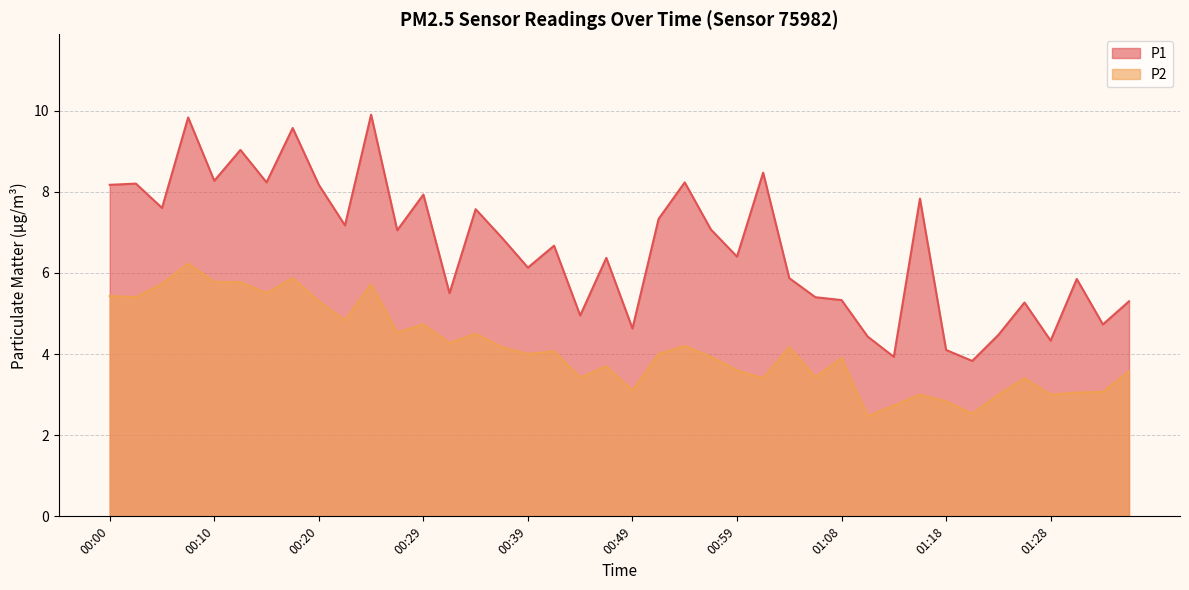

What is the label of the 18th point from the left?

00:42